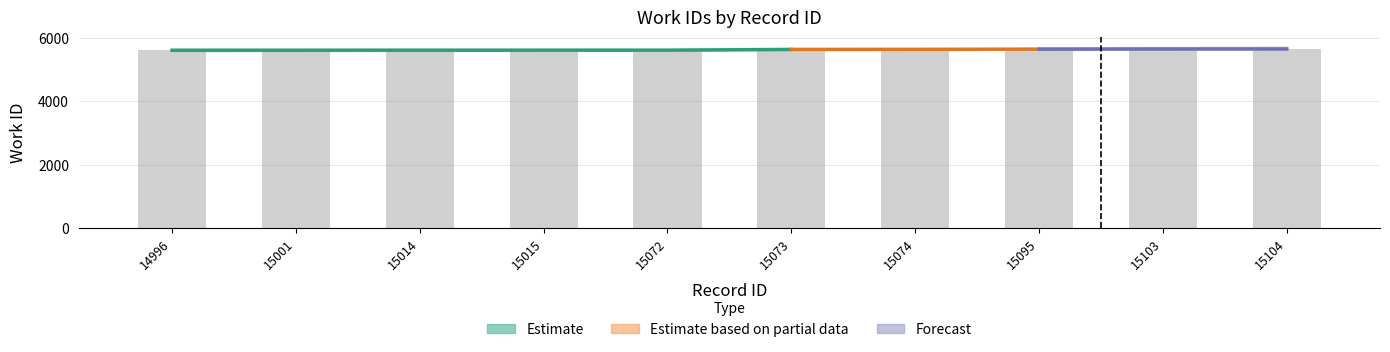

What is the change in value from 15074 to 15095?

+8